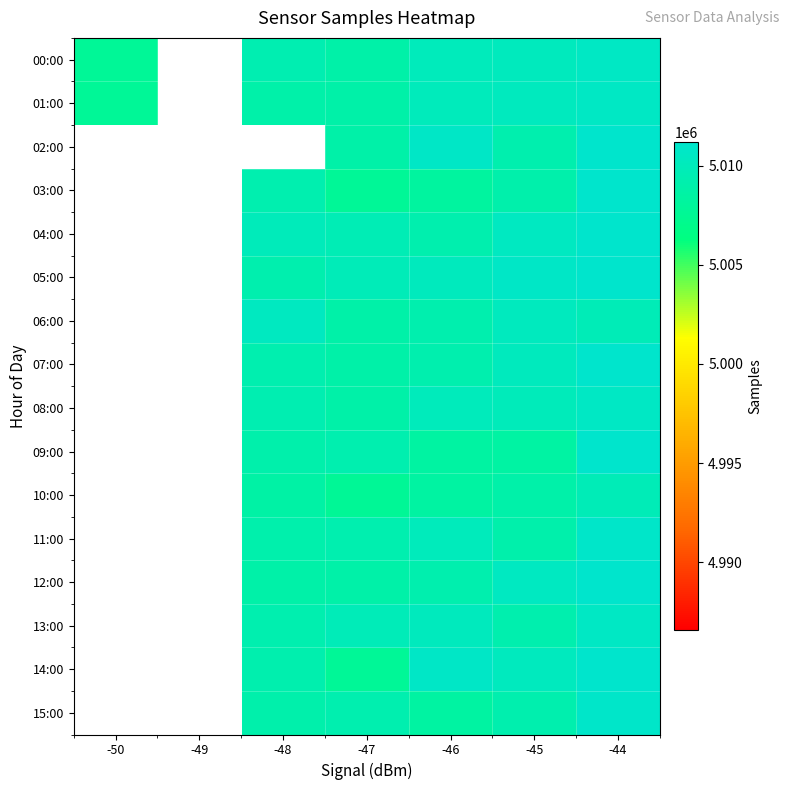

Count the number of data series in this chart.

16